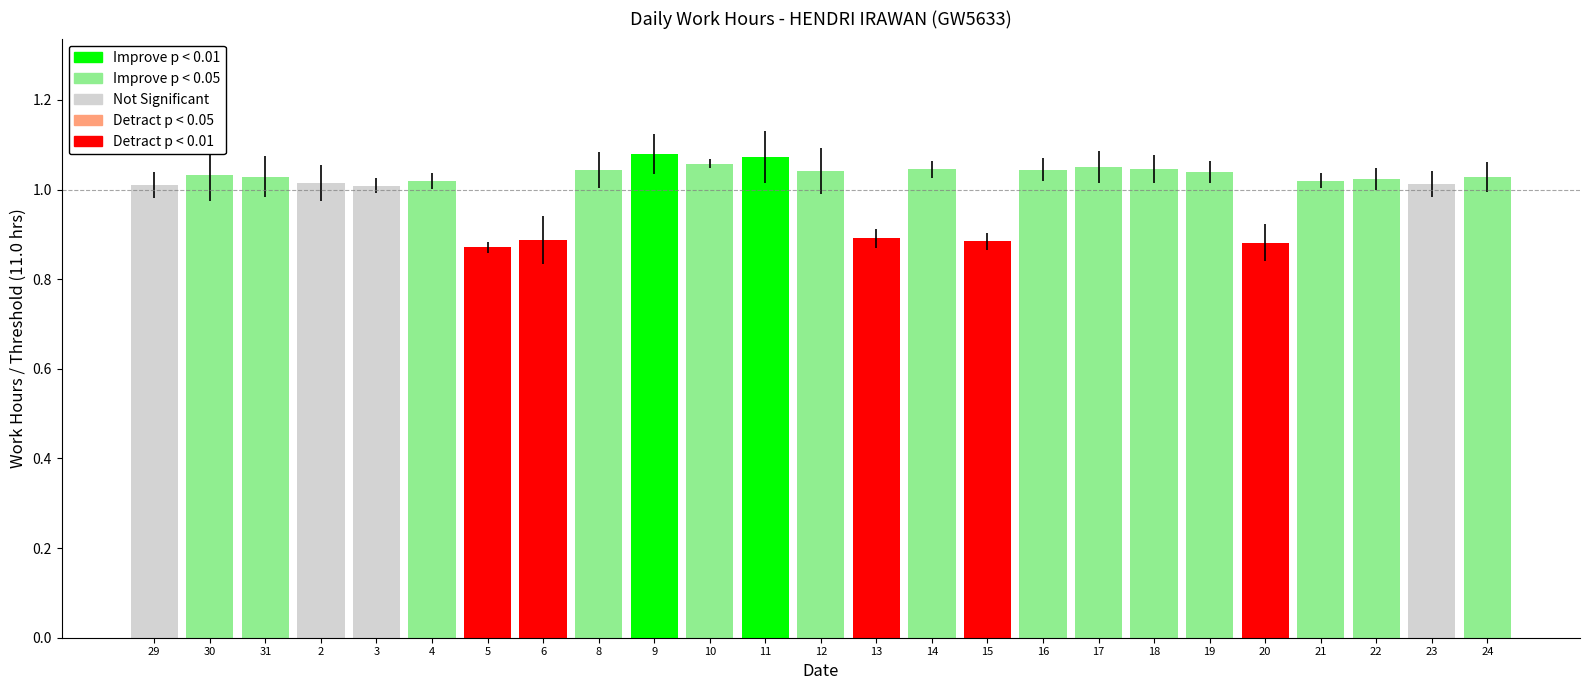

What is the change in value from 3 to 9?

+0.1